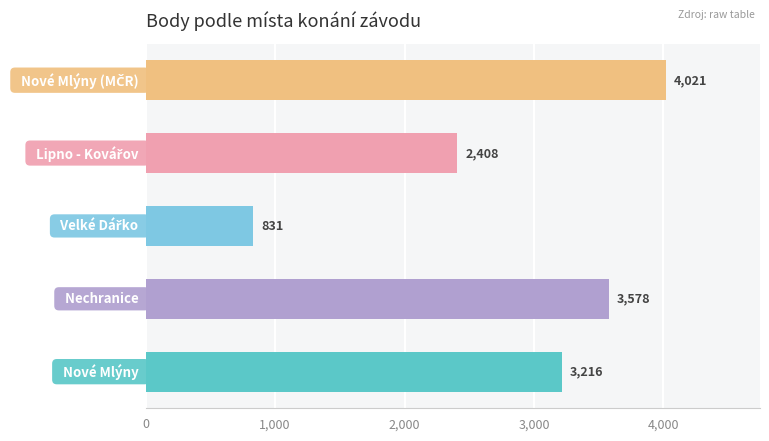

What is the minimum value shown in the chart?

831